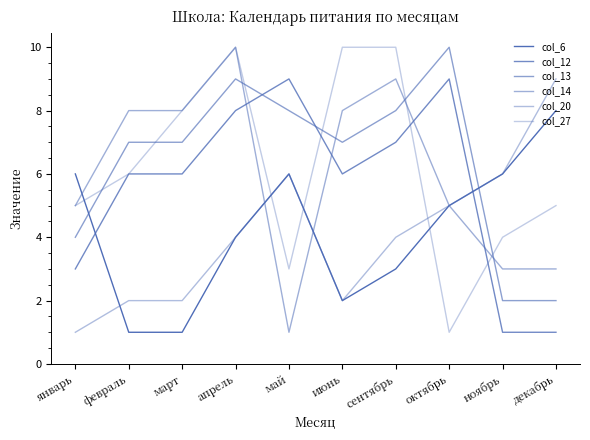

Which label corresponds to the largest value in the chart?

октябрь